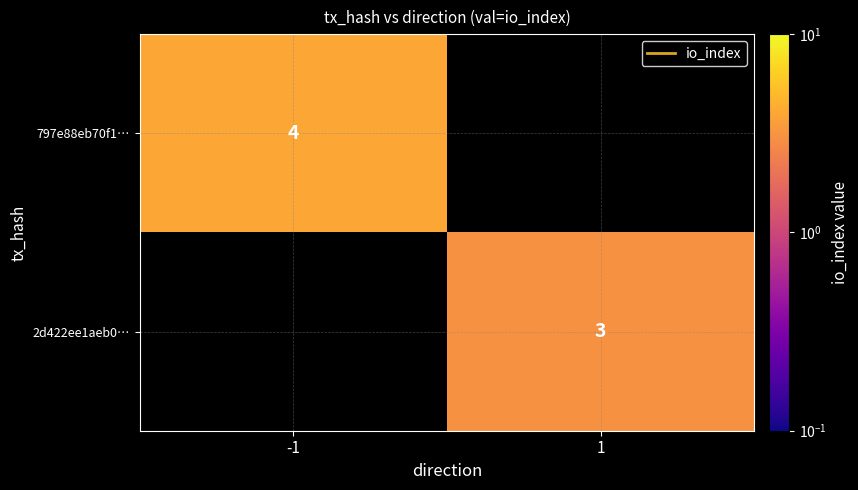

The 2d422ee1aeb0… series shows 3 at 1. True or false?

True